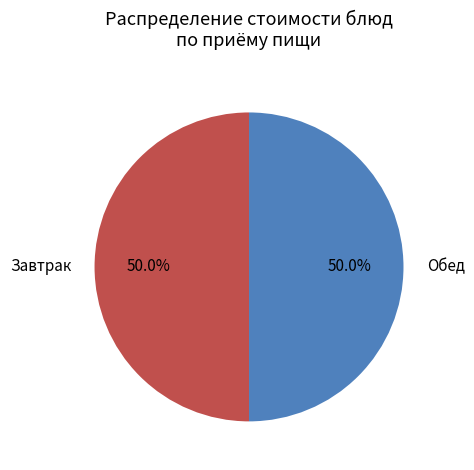

Approximately how many times larger is the value at Завтрак compared to Обед?

1.0